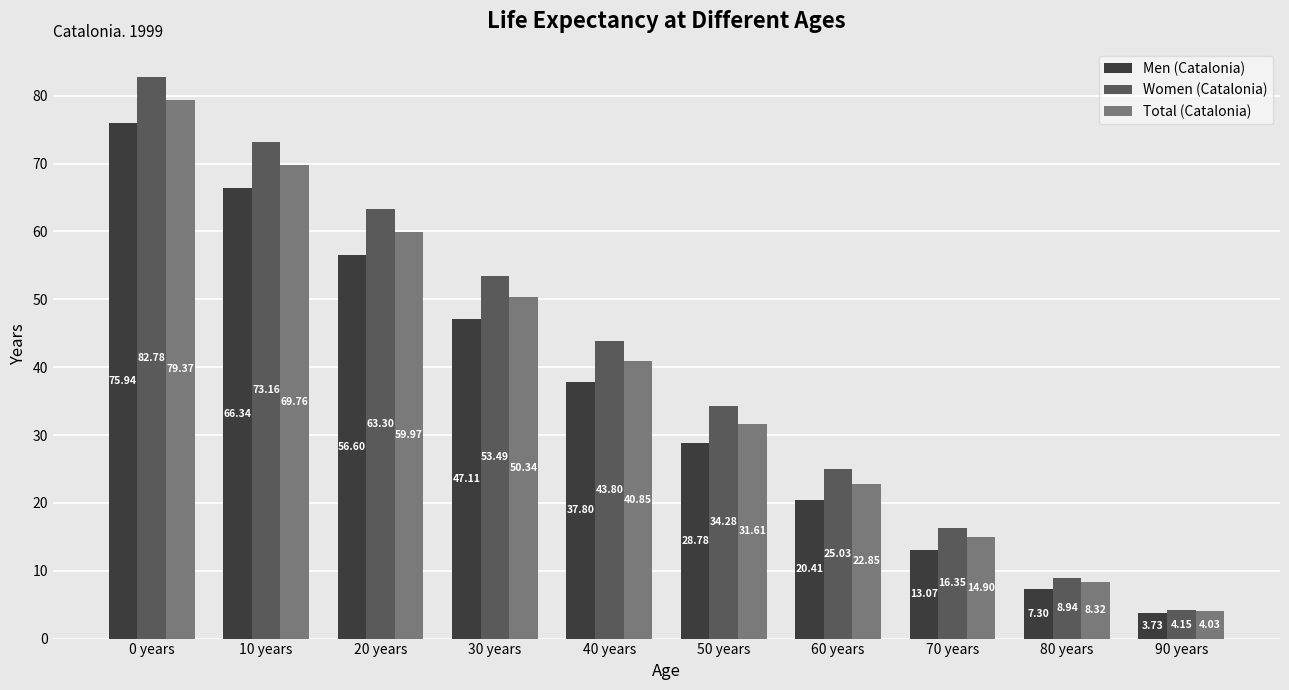

What is the difference between the maximum and minimum values in the Total (Catalonia) series?

75.3